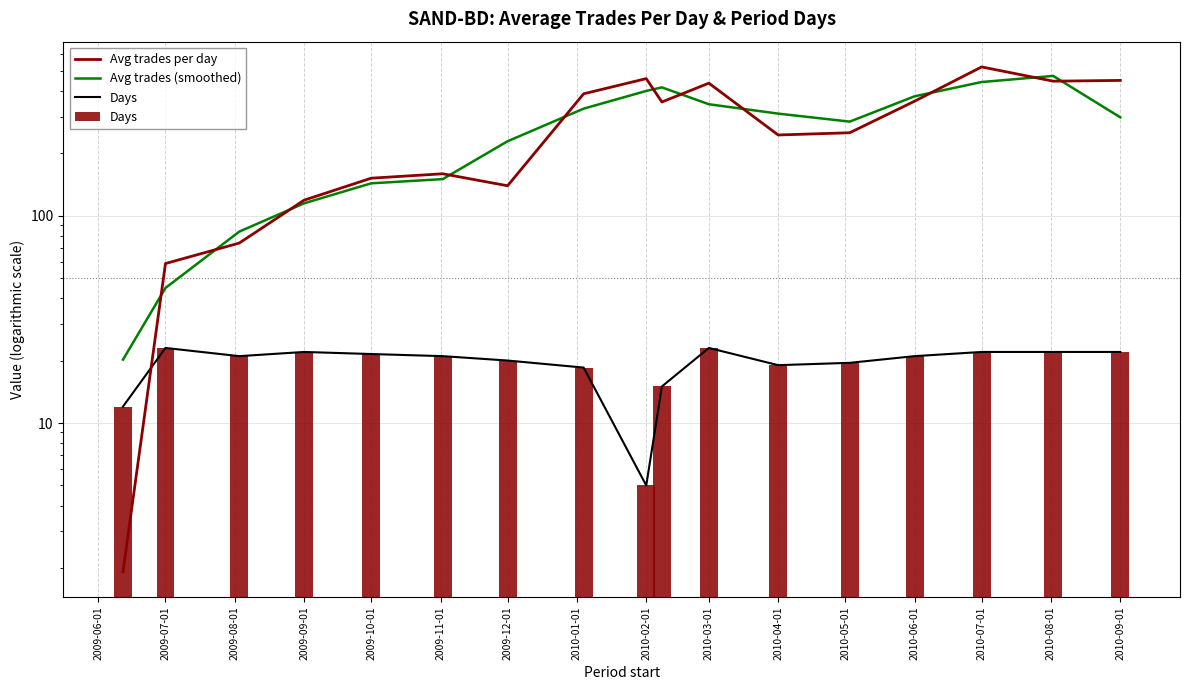

At which label does Days first exceed 21?

2009-07-01